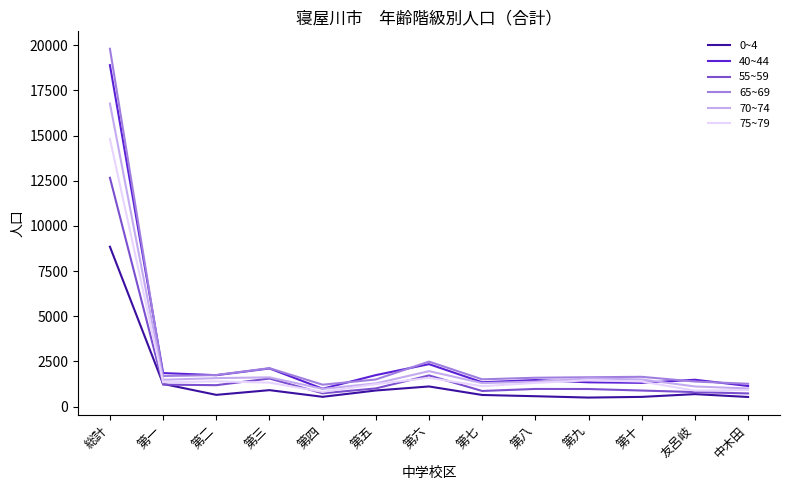

Count the number of data series in this chart.

6